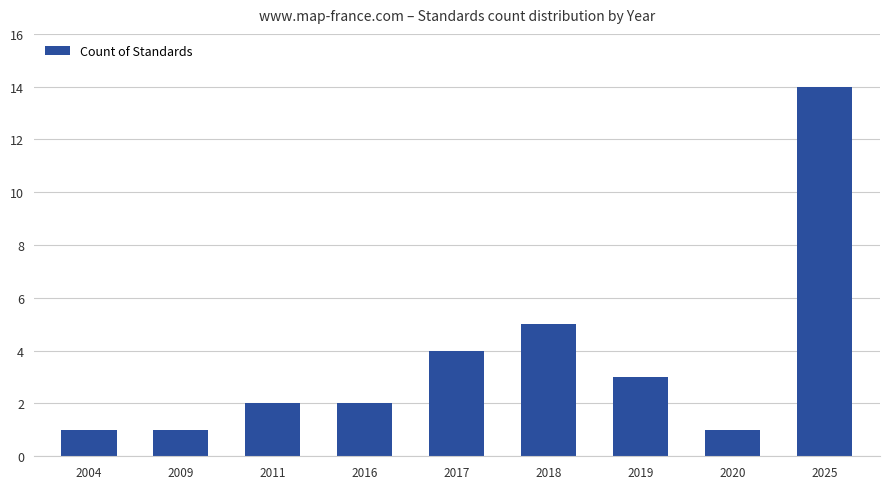

Are the bars grouped side by side (vs. stacked)?

No